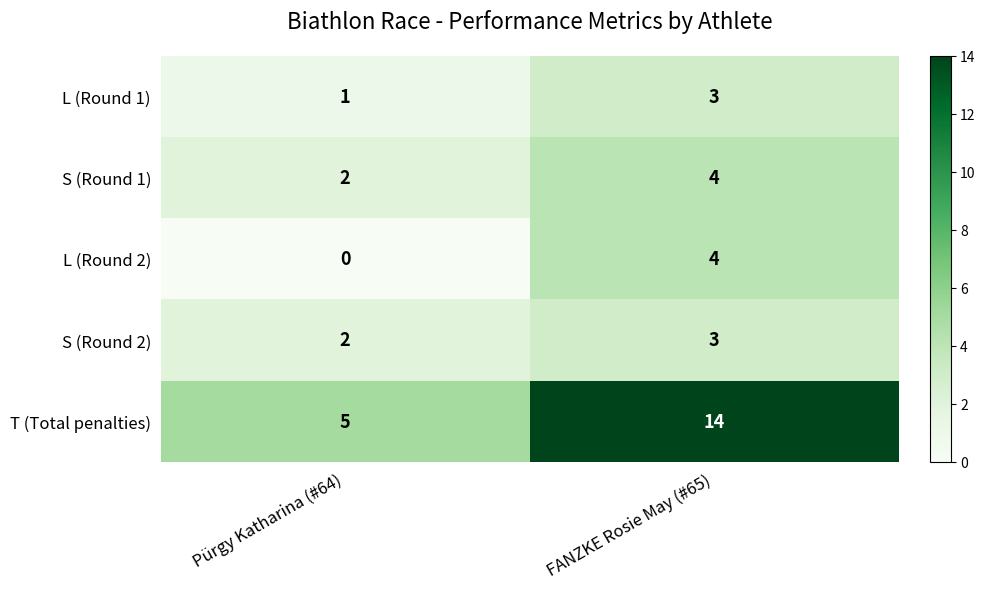

Which label corresponds to the smallest value in the chart?

Pürgy Katharina (#64)